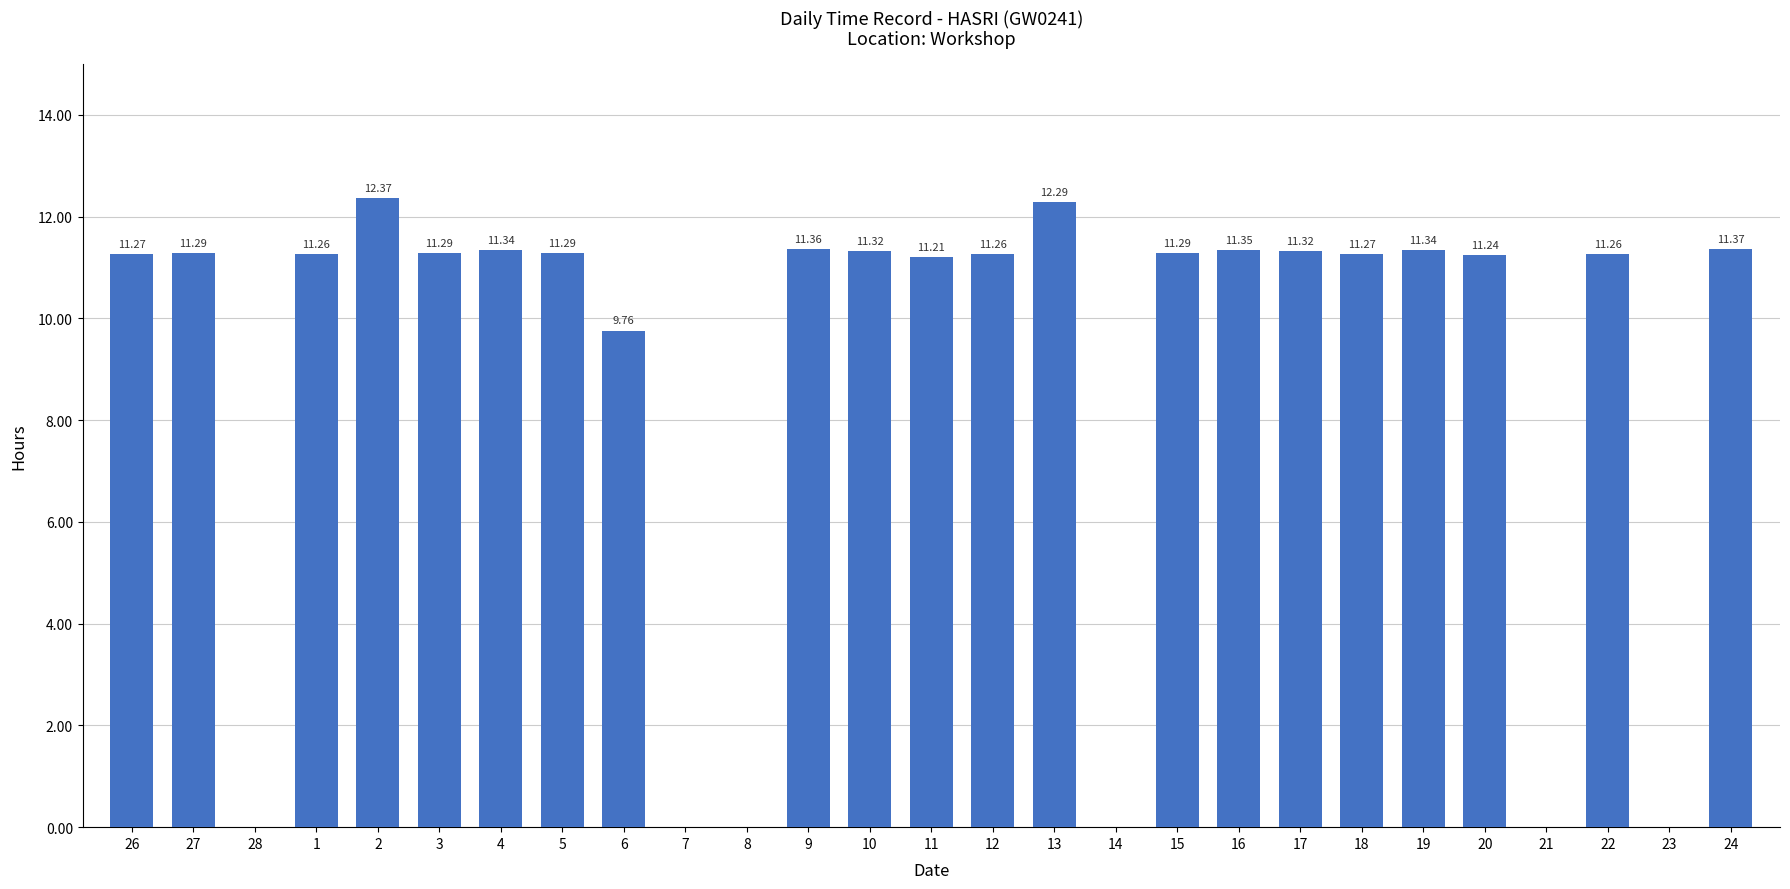

What is the change in value from 14 to 15?

+11.3